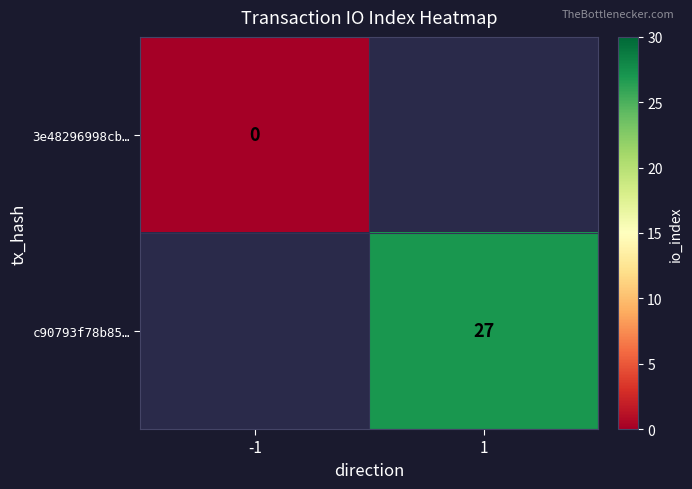

Is the value of c90793f78b85… at 1 greater than the value of 3e48296998cb… at -1?

Yes